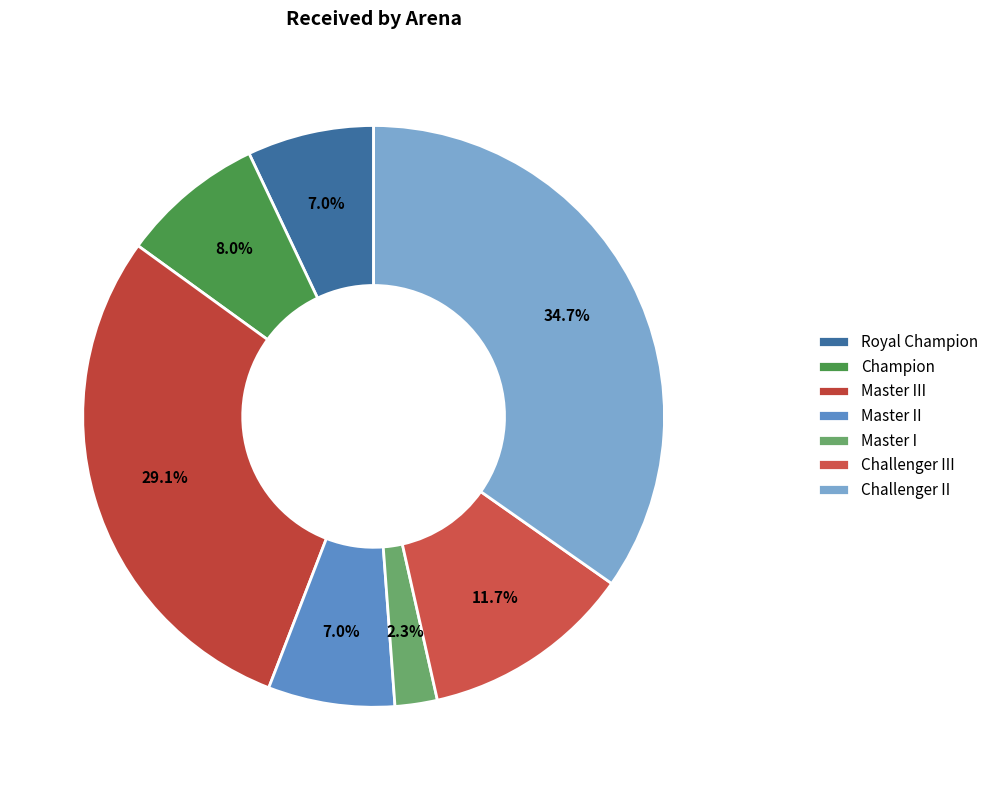

Count the number of slices in the pie.

7